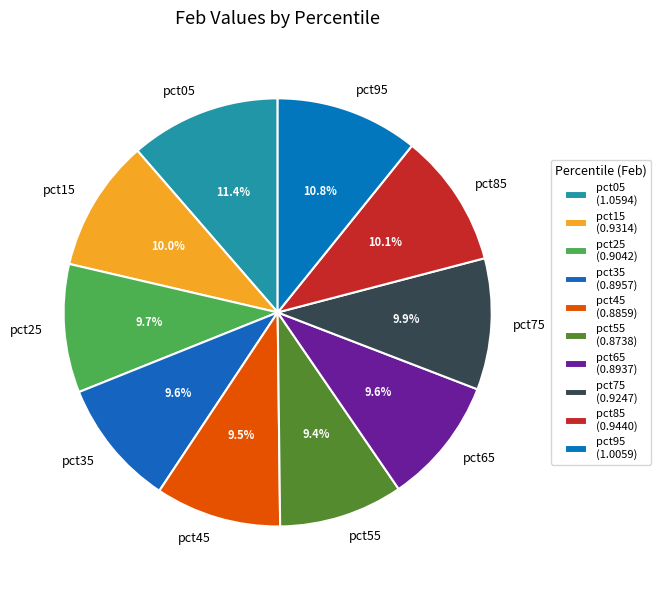

Is the sum of pct15 and pct25 greater than half?

No